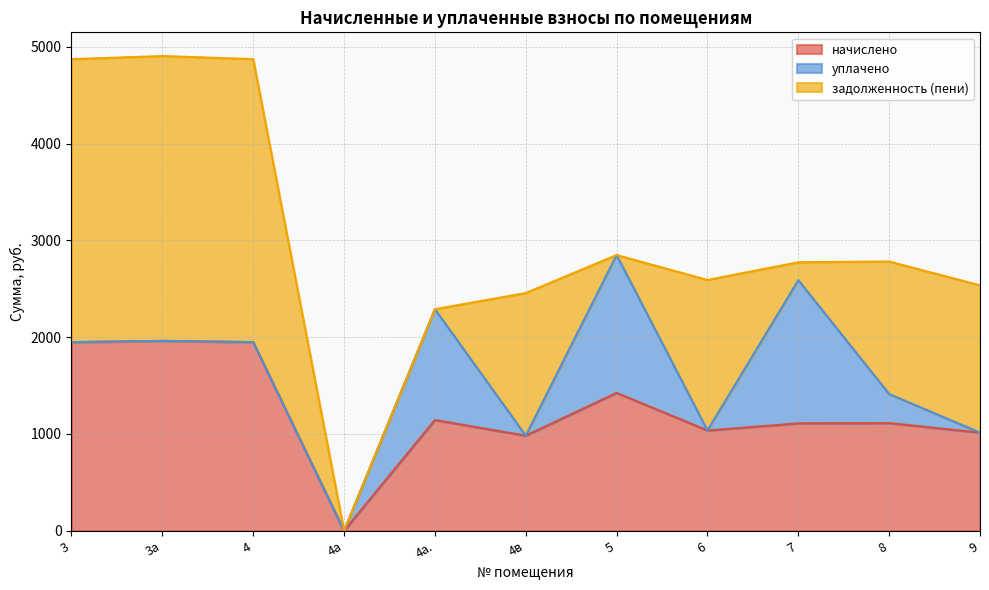

At 3а, list the series in order from largest to smallest.

задолженность (пени), начислено, уплачено